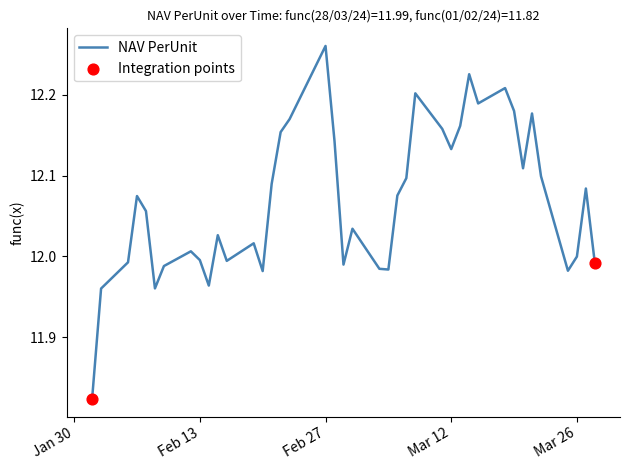

What is the change in value from 11/03/2024 to 07/03/2024?

-0.1